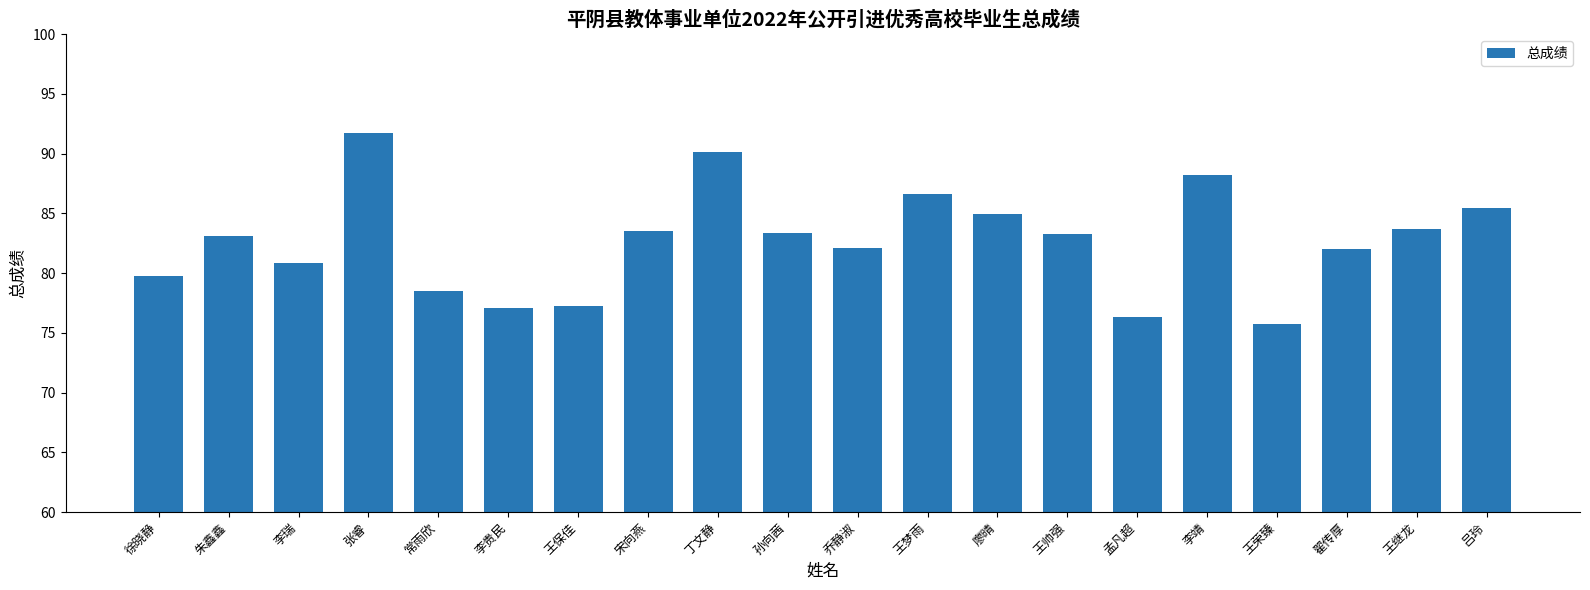

At which category does the chart reach its minimum across all series?

王荣臻